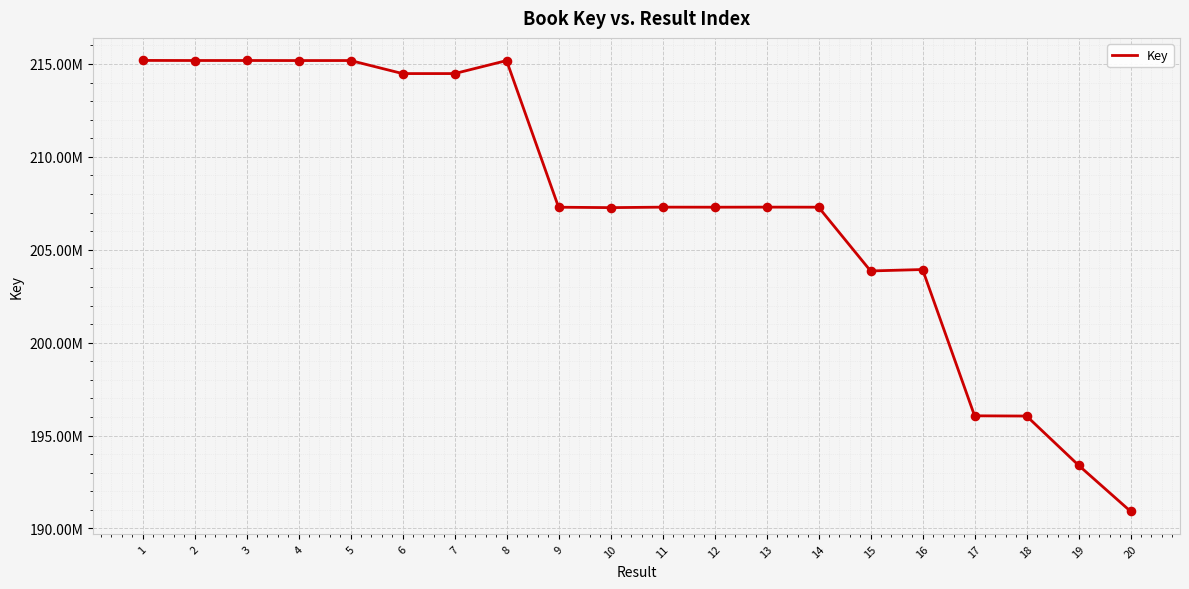

What is the change in value from 7 to 15?

-10623197